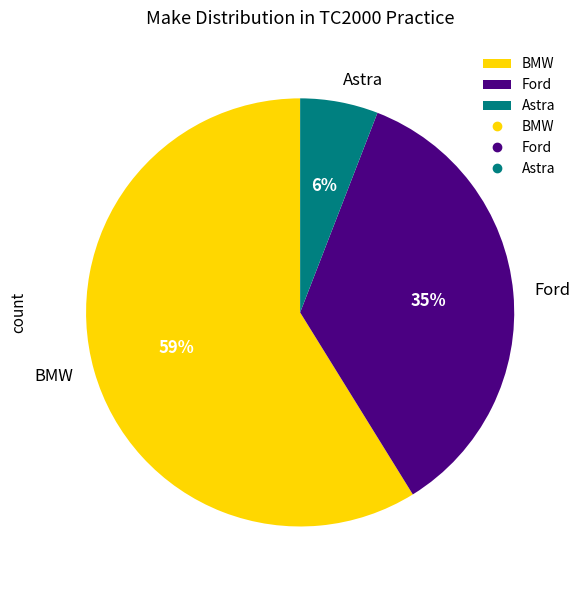

Is BMW the majority of the pie?

Yes